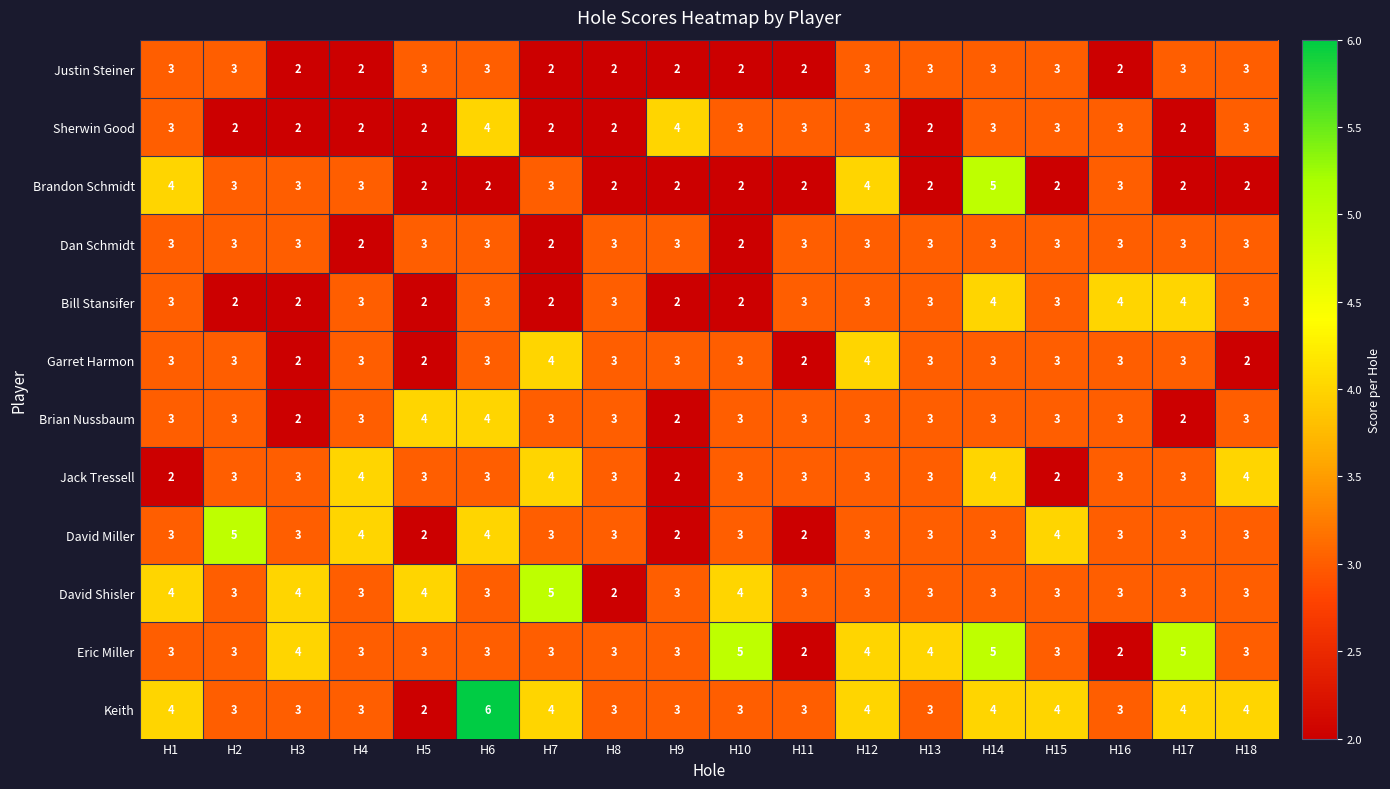

Which series has the largest range (max minus min)?

Keith